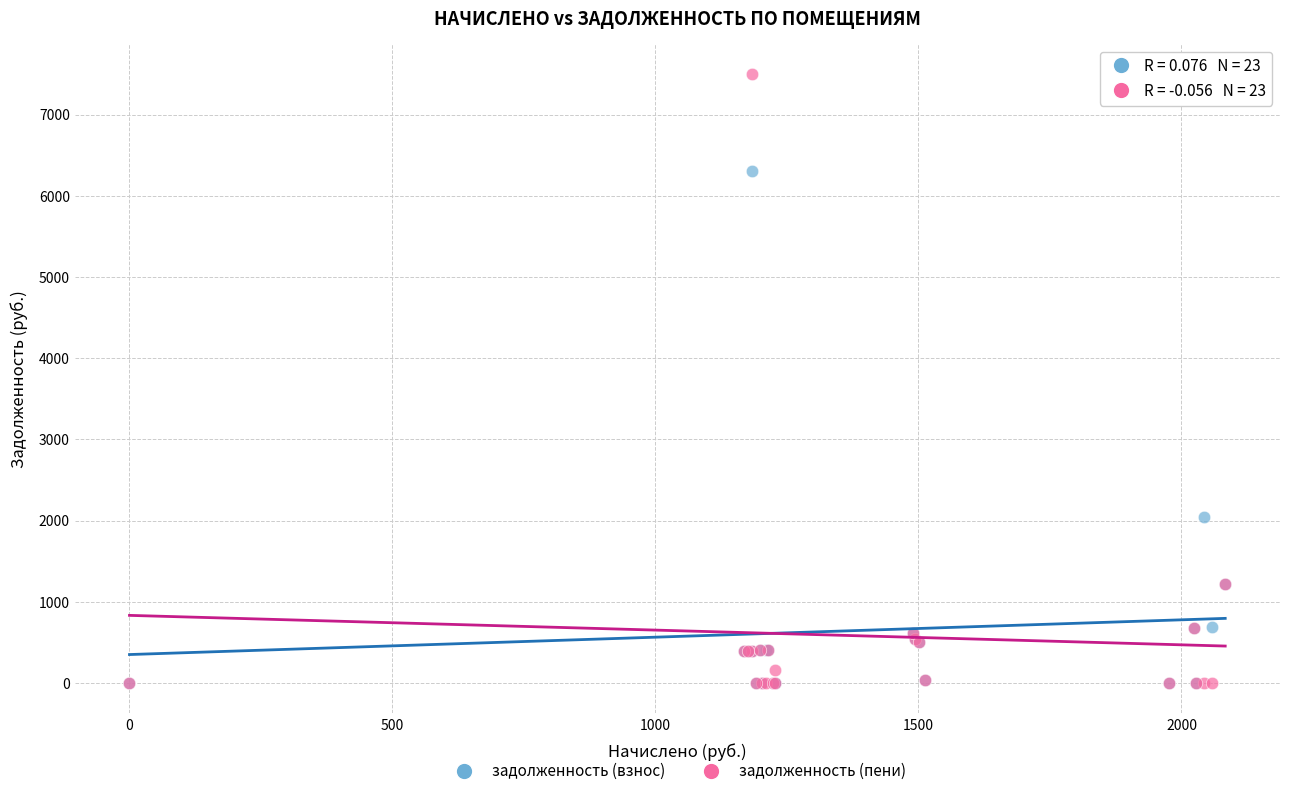

Which series reaches the maximum Y coordinate?

задолженность (пени)